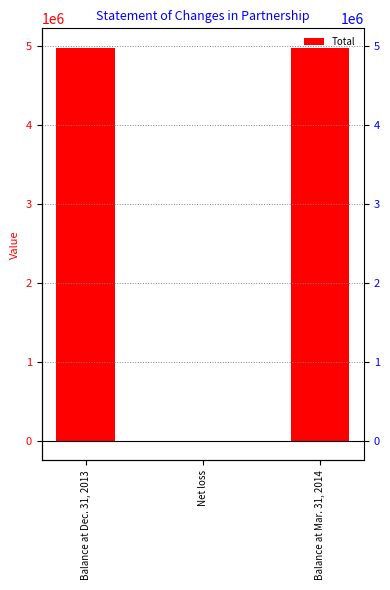

The chart shows a value of 4970795 at Balance at Mar. 31, 2014. True or false?

True